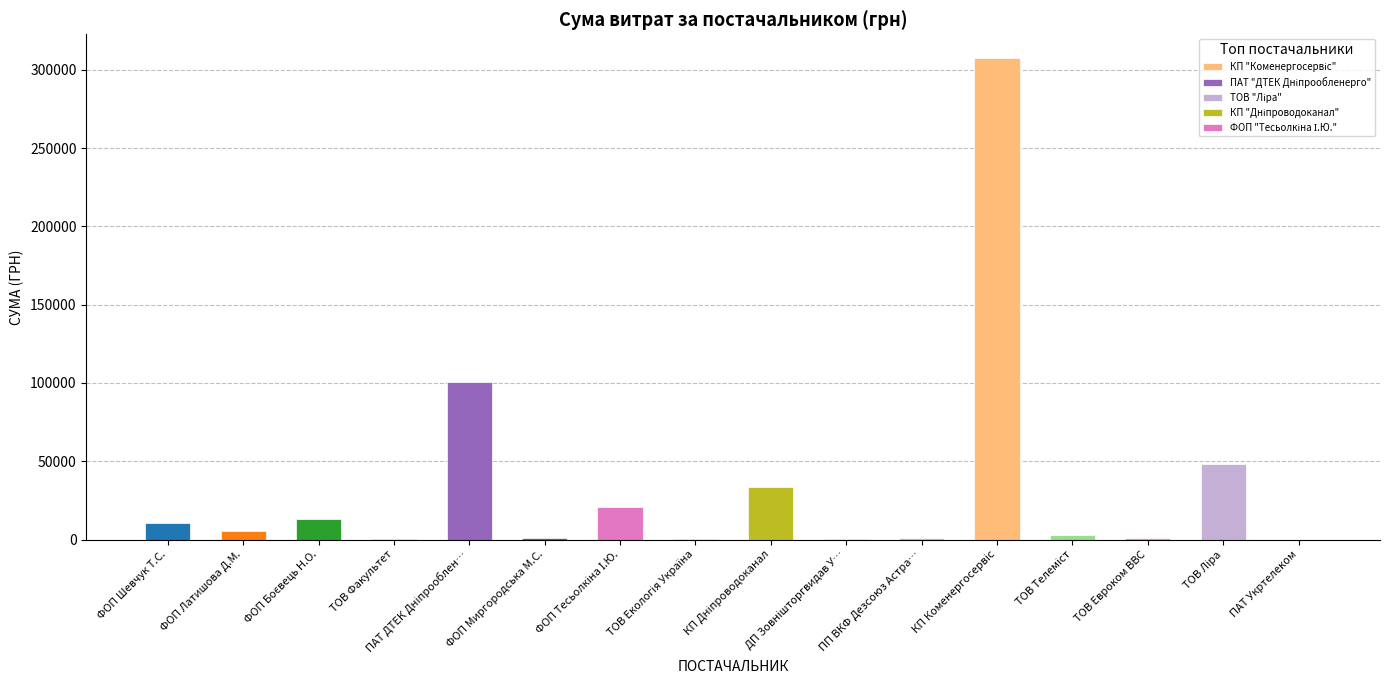

What is the sum of all values?

546237.1